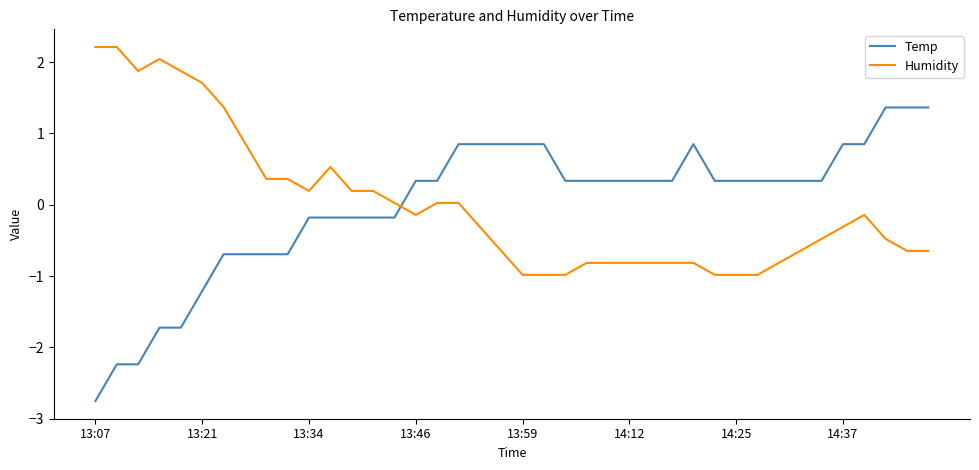

How many intersections are there between Humidity and Temp?

1